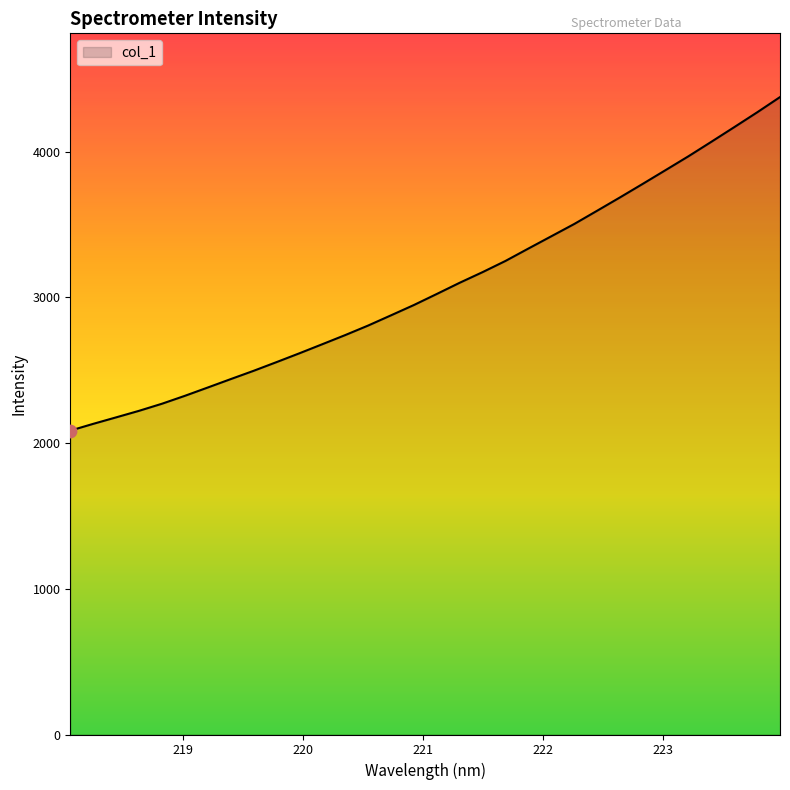

What is the difference between the maximum and minimum values?

2288.6